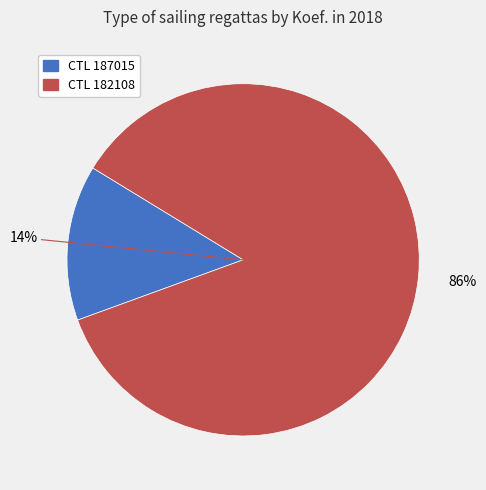

Does any single category account for the majority?

Yes